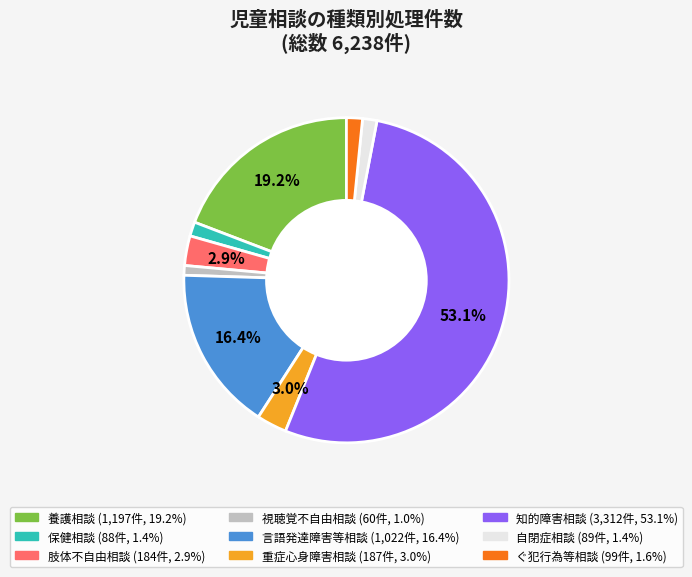

Which slice is the largest?

知的障害相談